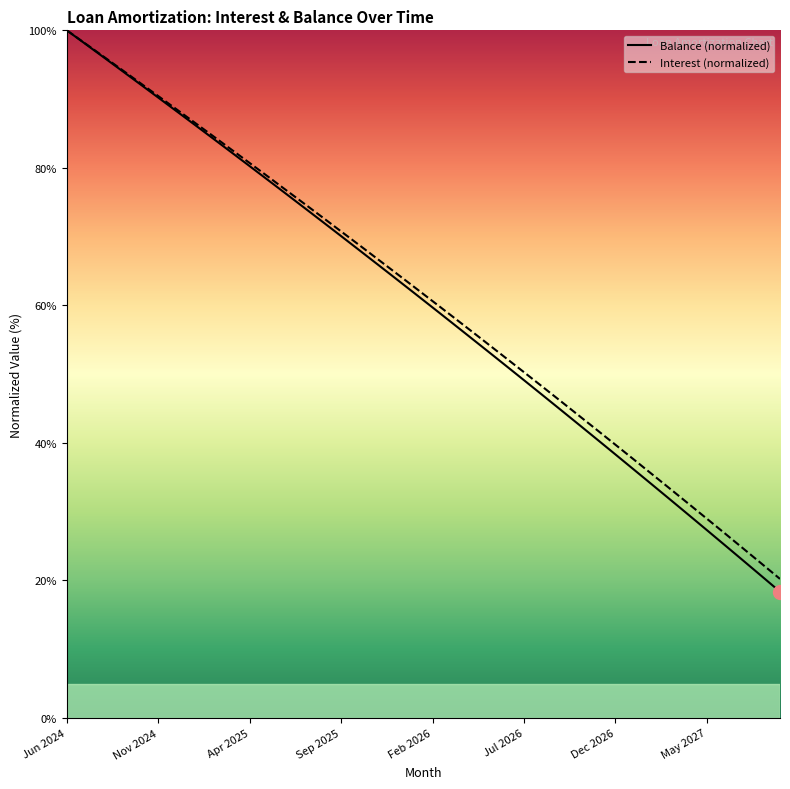

Is this an area chart (filled region under the line)?

No